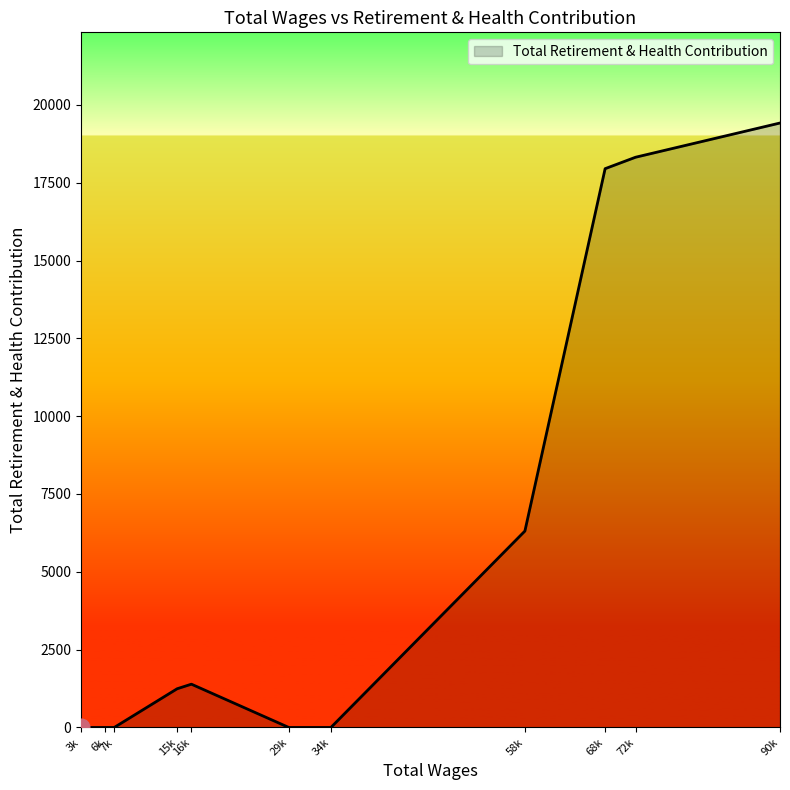

How many lines are shown in the chart?

1